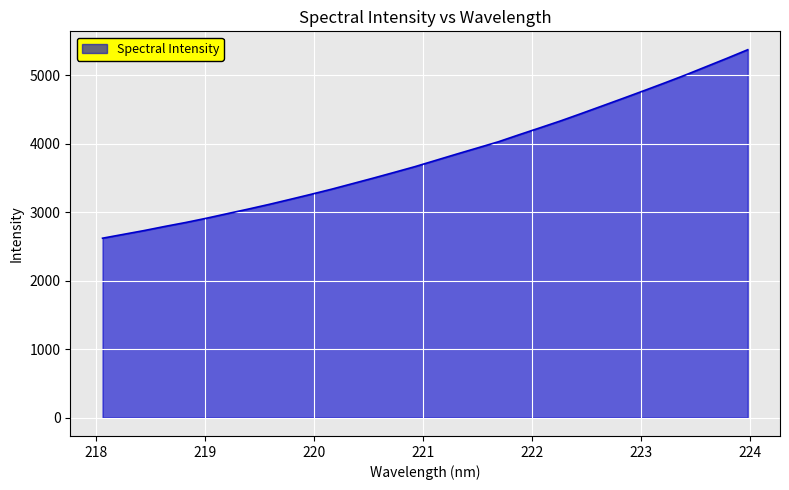

How many lines are shown in the chart?

1